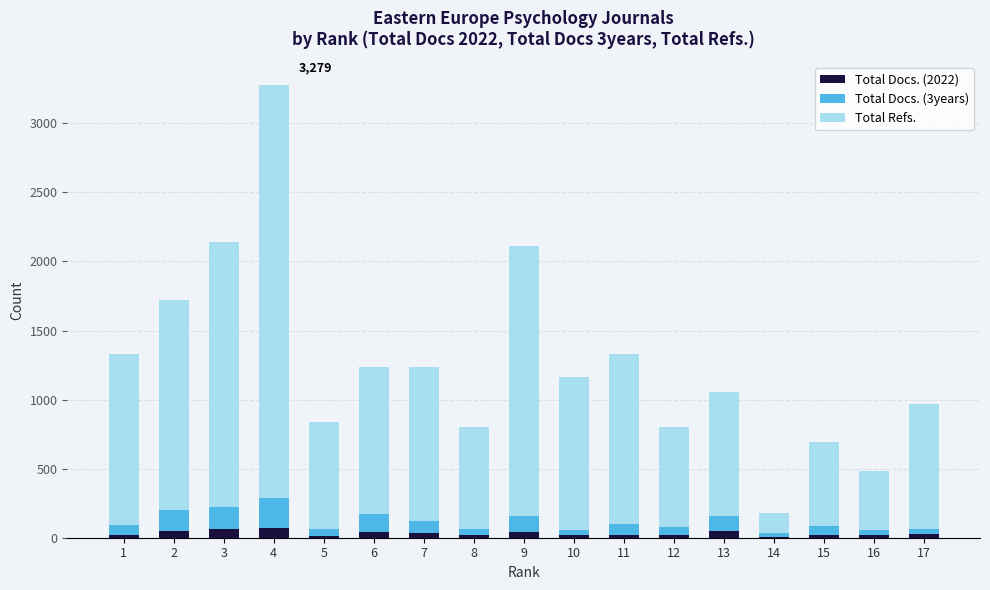

At which category is the sum across all series the highest?

4